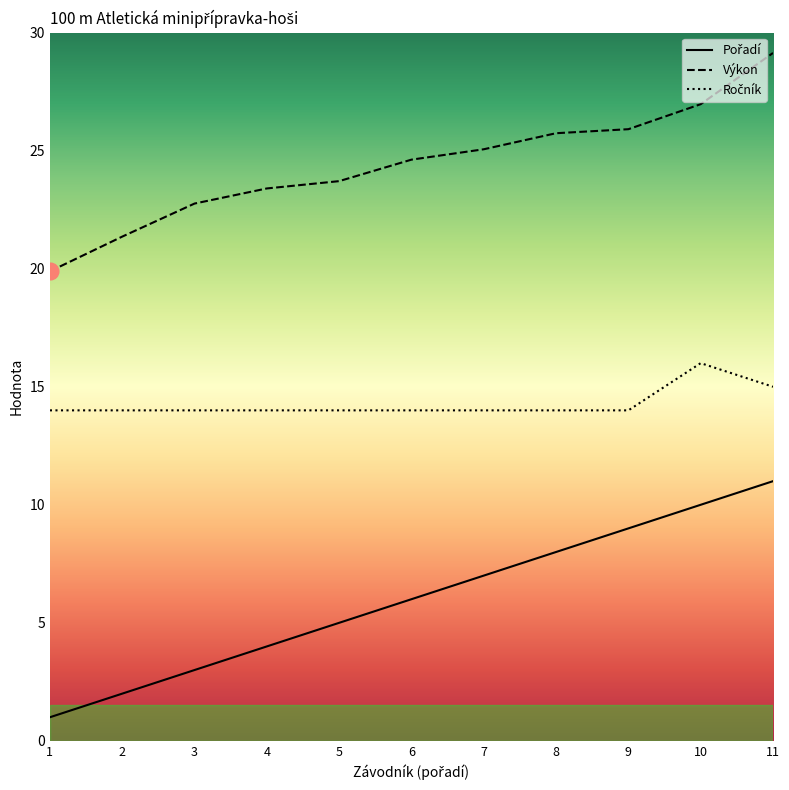

What is the spread (max minus min) of values at 11?

18.1